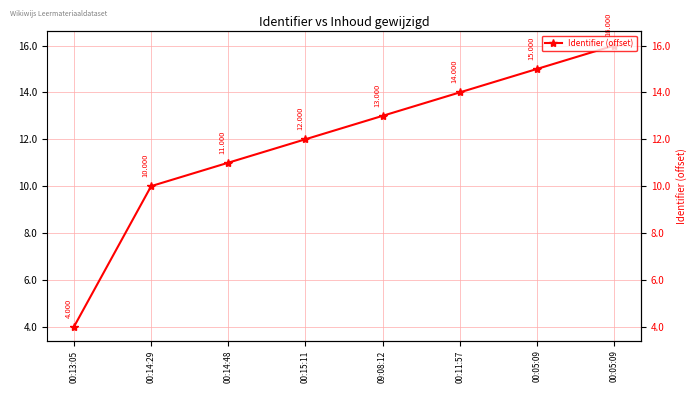

Rank the categories by value from lowest to highest.

00:13:05, 00:14:29, 00:14:48, 00:15:11, 09:08:12, 00:11:57, 00:05:09, 00:05:09